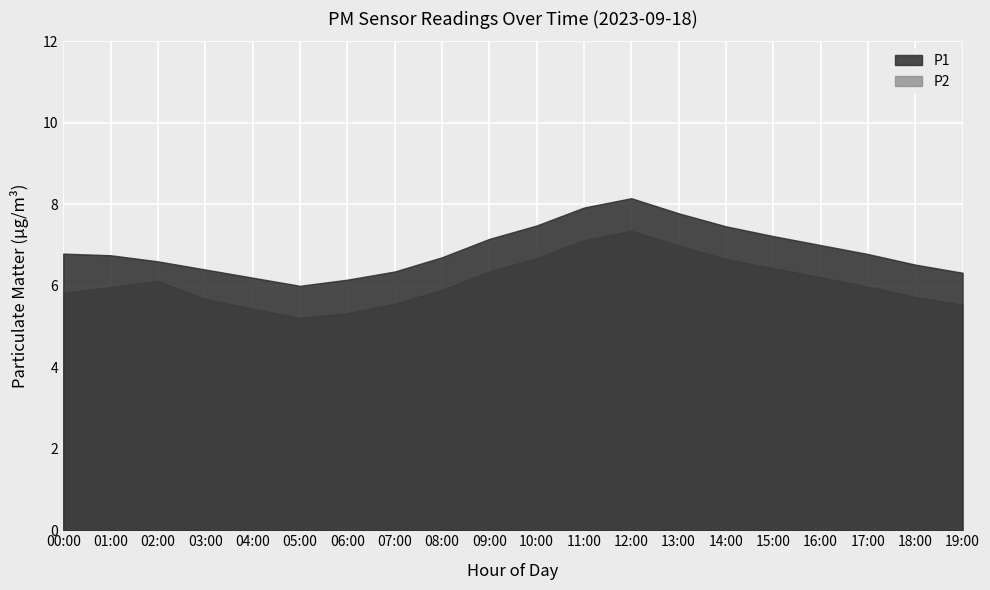

What is the label of the 5th point from the left?

04:00